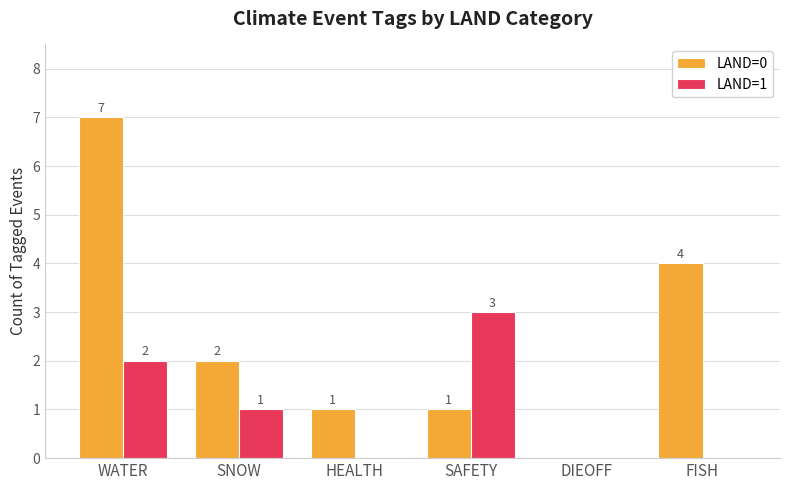

The LAND=1 series shows 2 at WATER. True or false?

True